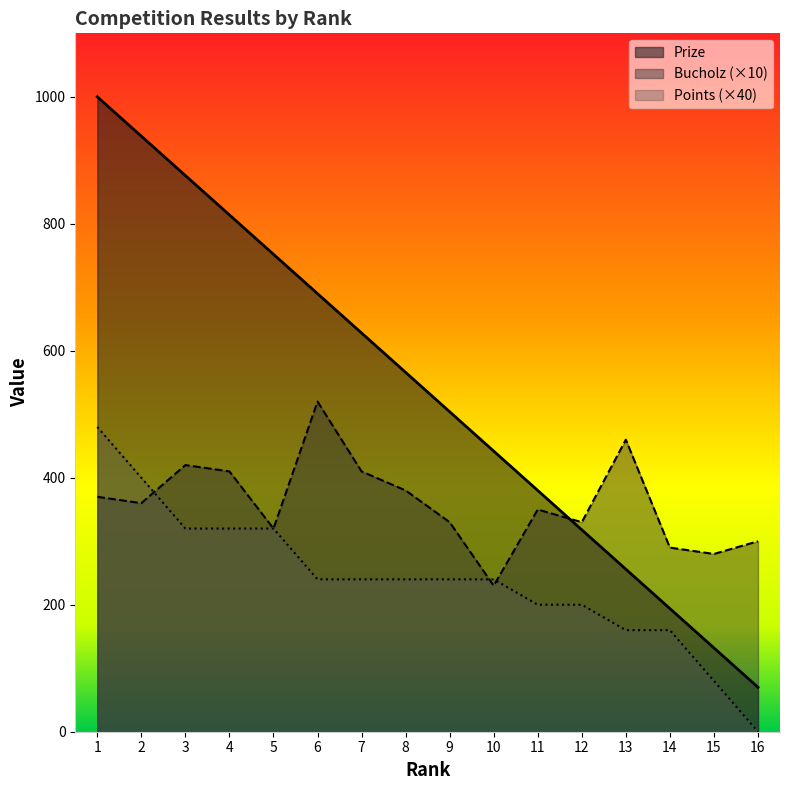

How many lines are shown in the chart?

3